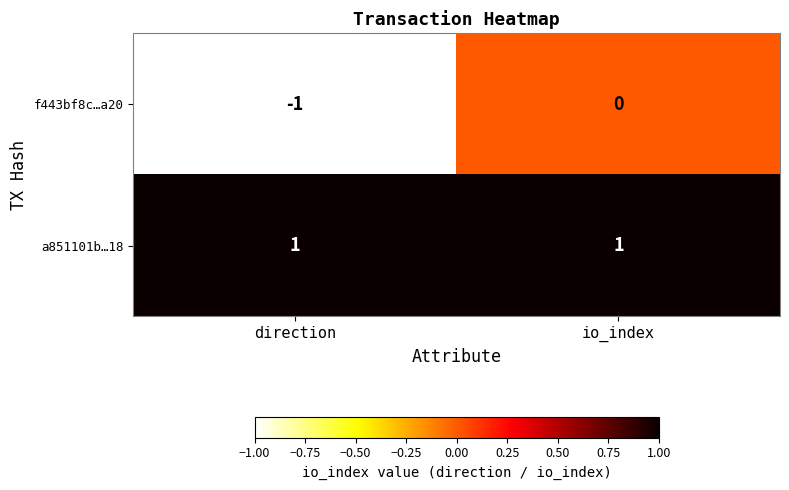

Rank the series at io_index from lowest to highest value.

f443bf8c…a20, a851101b…18